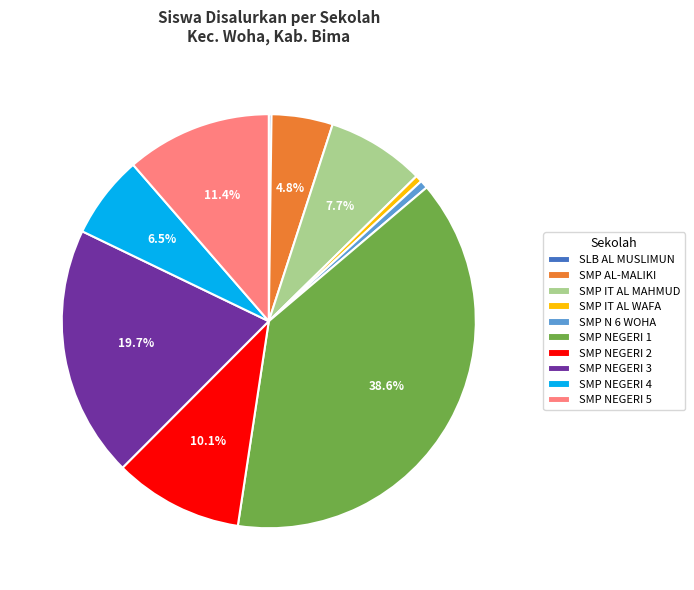

Approximately how many times larger is the value at SMP NEGERI 1 compared to SMP N 6 WOHA?

60.5